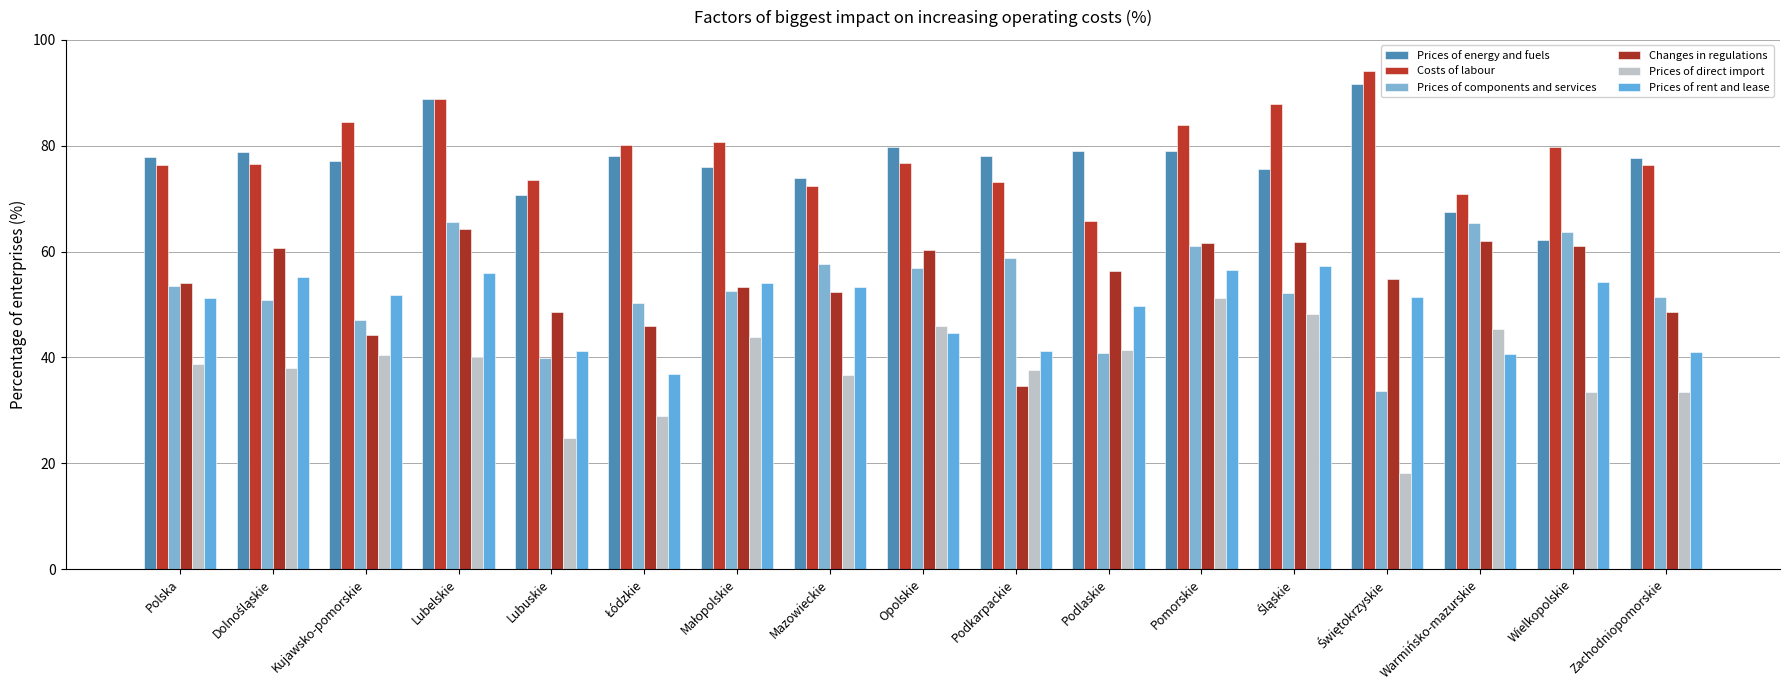

Which series has the largest total across all categories?

Costs of labour